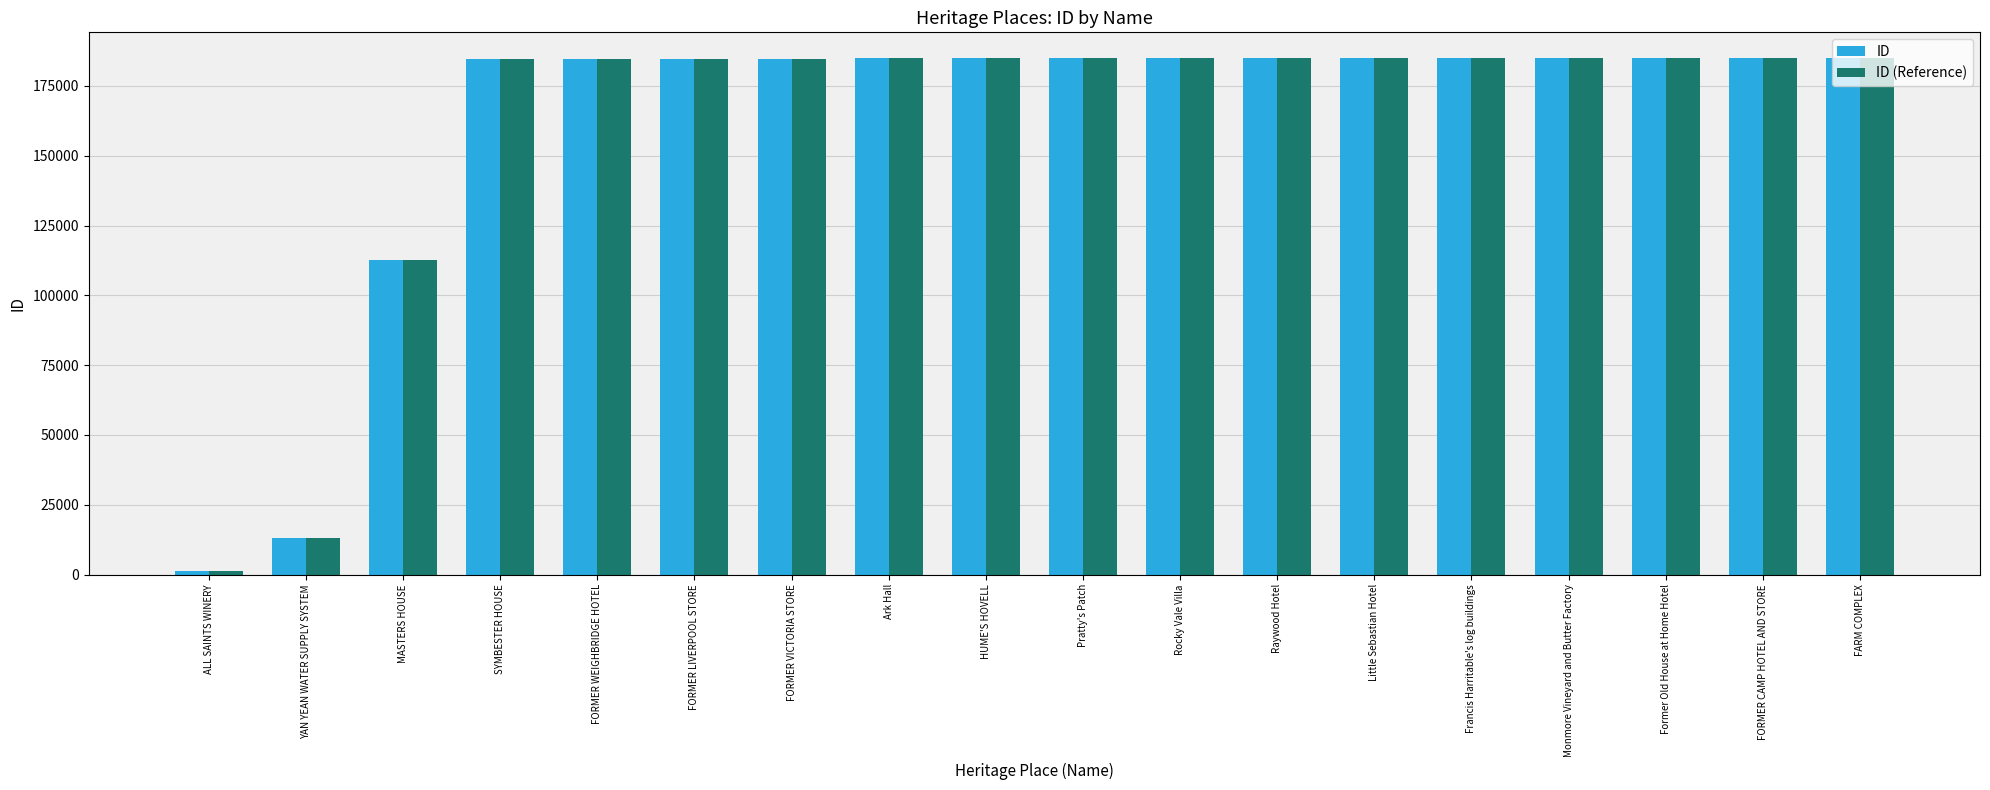

What is the label of the 13th bar from the left?

Little Sebastian Hotel